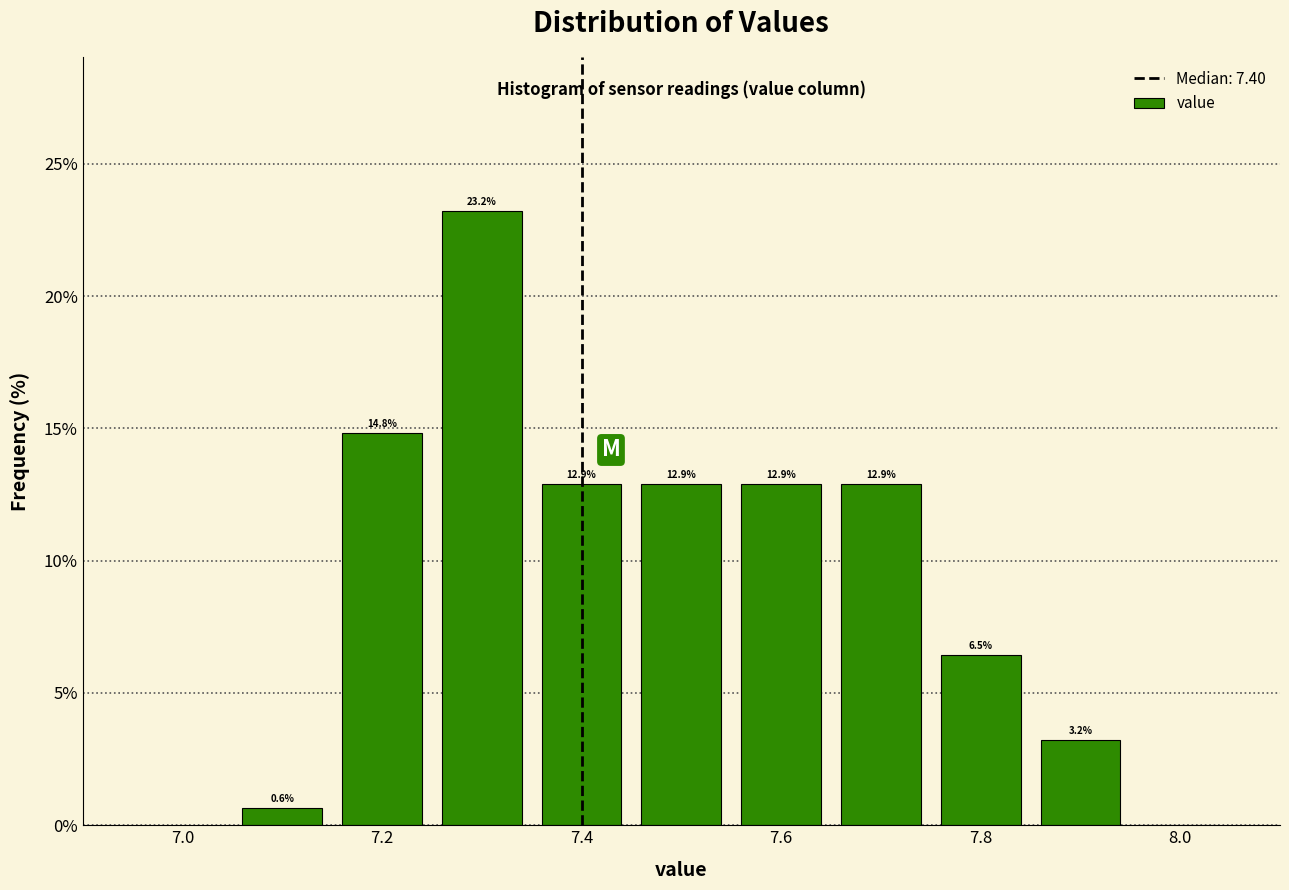

Over which range of the x-axis is the bar tallest?

7.25 to 7.35